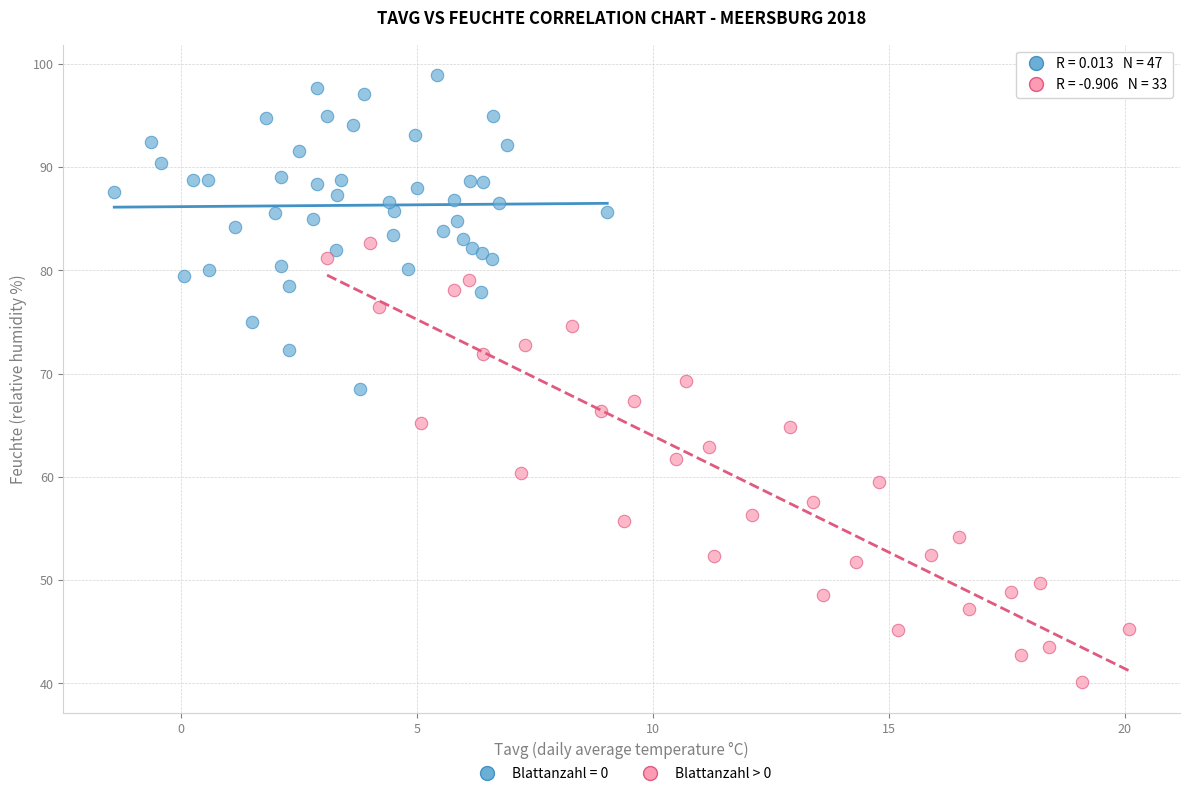

Which series reaches the minimum Y coordinate?

Blattanzahl > 0